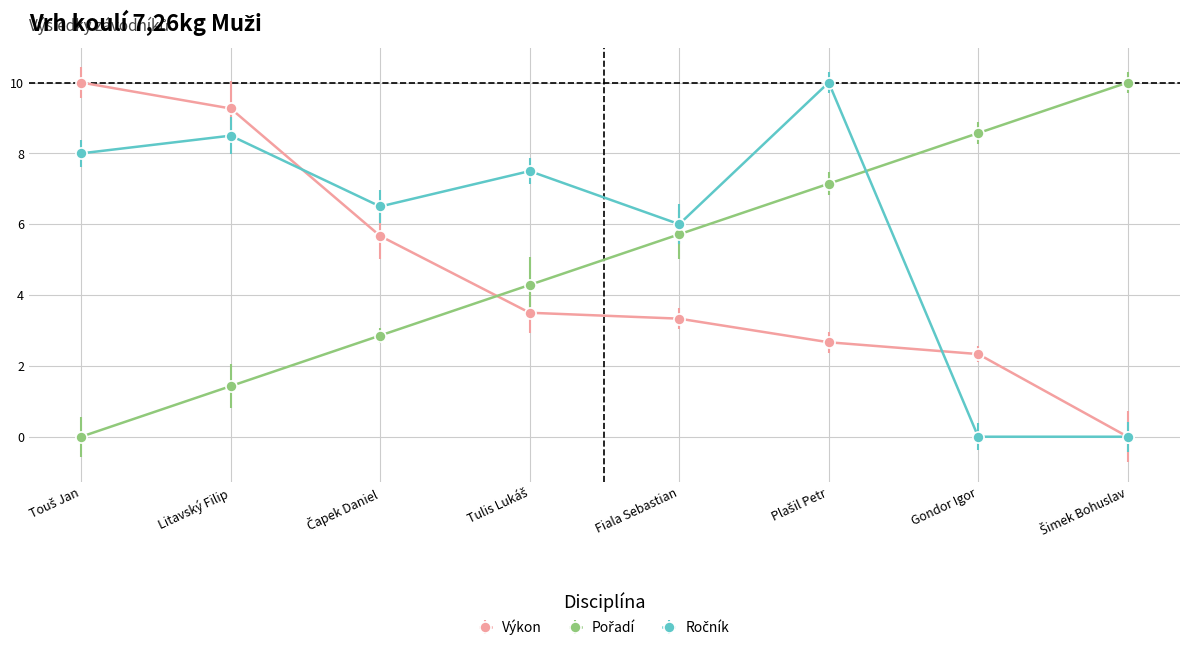

True or false: Výkon has more than 2 interior local peaks.

False